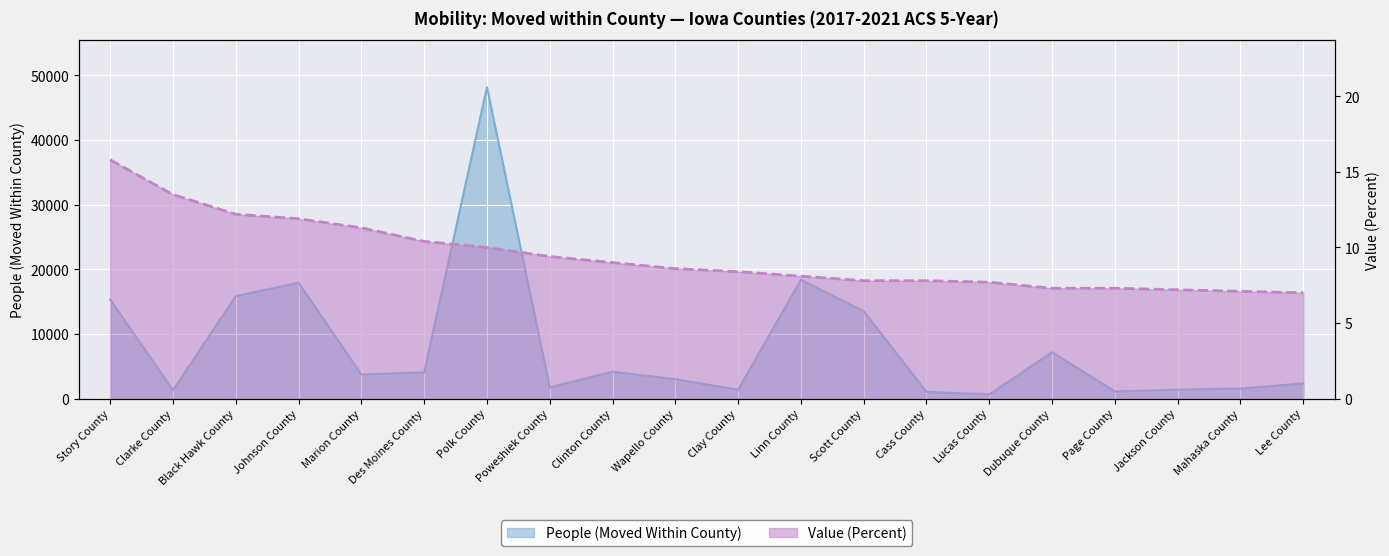

At which category is the sum across all series the highest?

Polk County